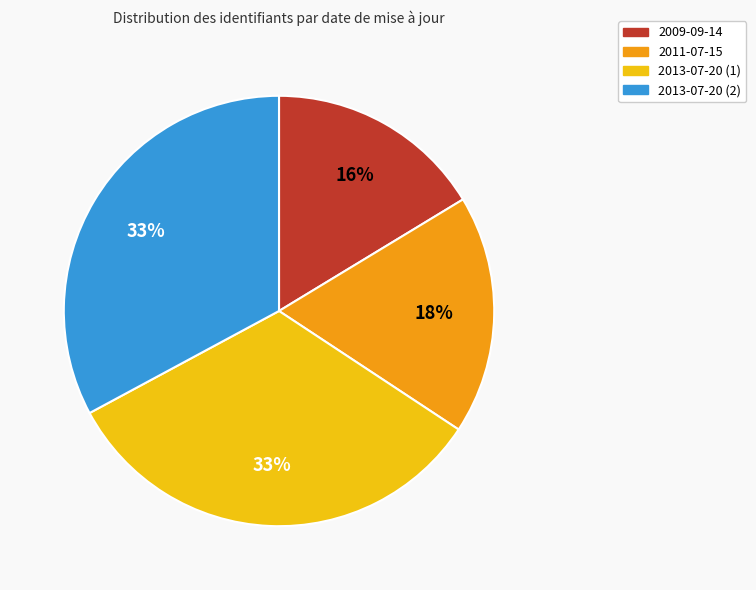

Which slice is the smallest?

2009-09-14